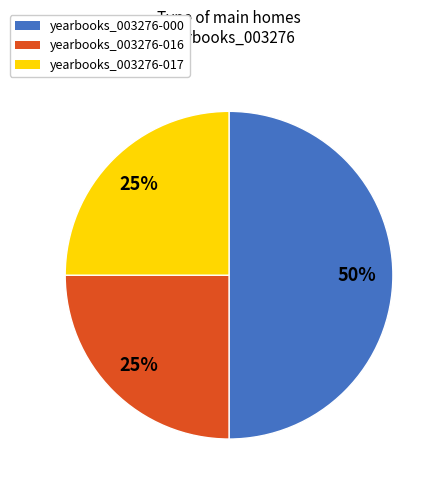

To the nearest percent, what is the difference between the largest and smallest slice percentages?

25%